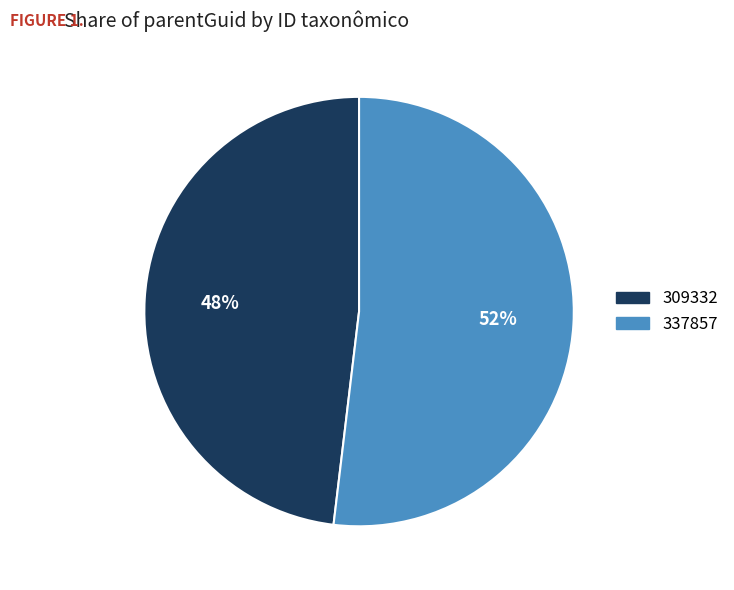

Which slice is the largest?

337857